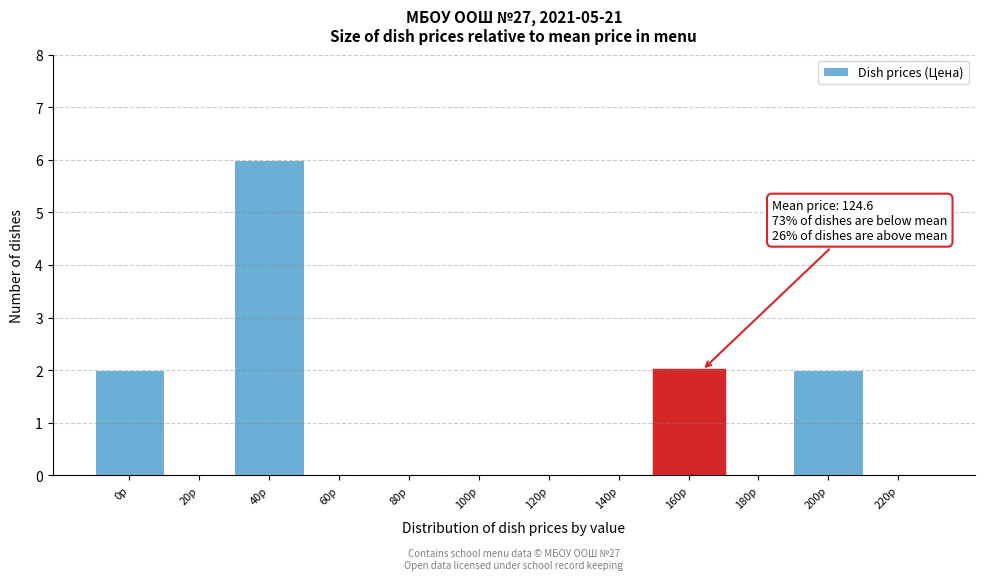

Reading right to left, transcribe all the data shown in this chart.

220р=0	200р=2	180р=0	160р=2	140р=0	120р=0	100р=0	80р=0	60р=0	40р=6	20р=0	0р=2